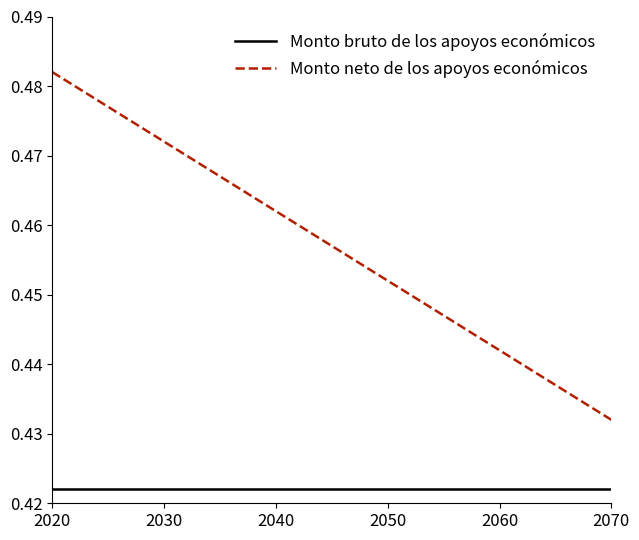

True or false: Monto neto de los apoyos económicos and Monto bruto de los apoyos económicos cross at least once.

False